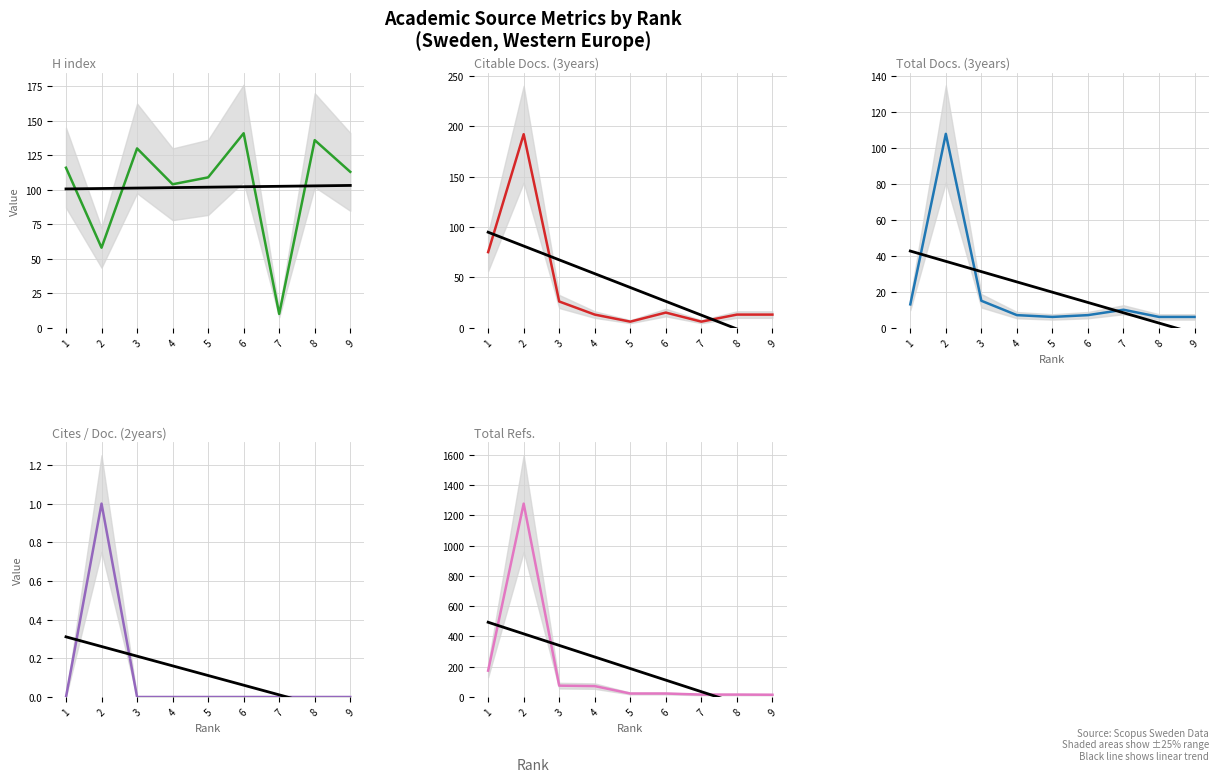

List the labels in order of Total Docs. (3years) value, largest first.

2, 3, 1, 7, 4, 6, 5, 8, 9